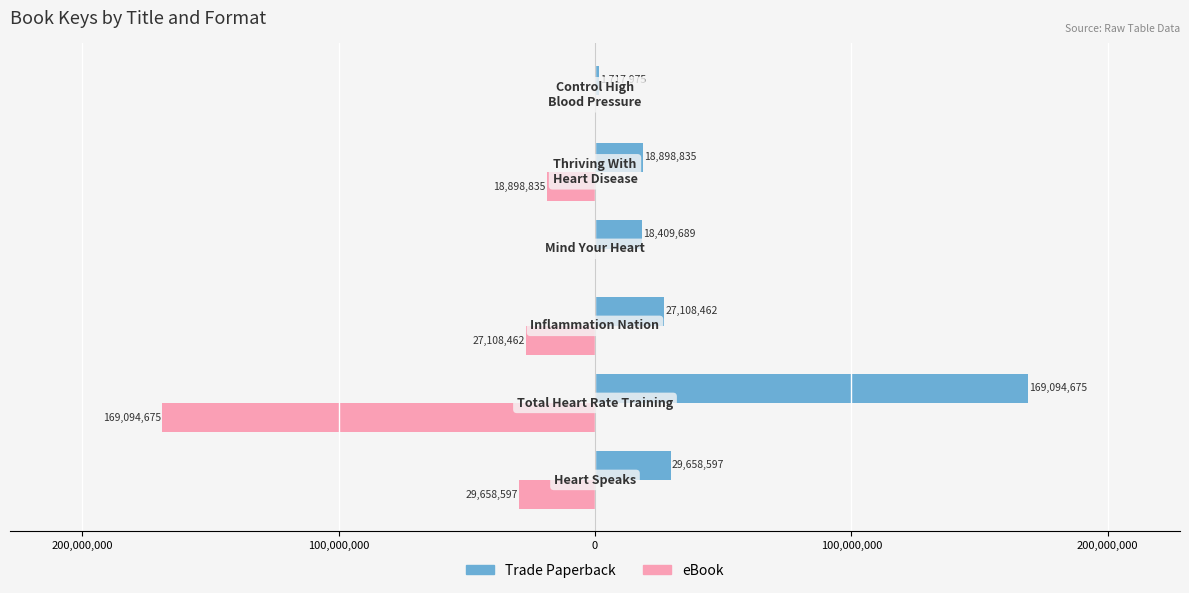

Reading left to right, transcribe all the data shown in this chart.

Trade Paperback: 300,000,000=29658597	200,000,000=169094675	100,000,000=27108462	0=18409689	100,000,000=18898835	200,000,000=1717975
eBook: 300,000,000=-29658597	200,000,000=-169094675	100,000,000=-27108462	0=0	100,000,000=-18898835	200,000,000=0